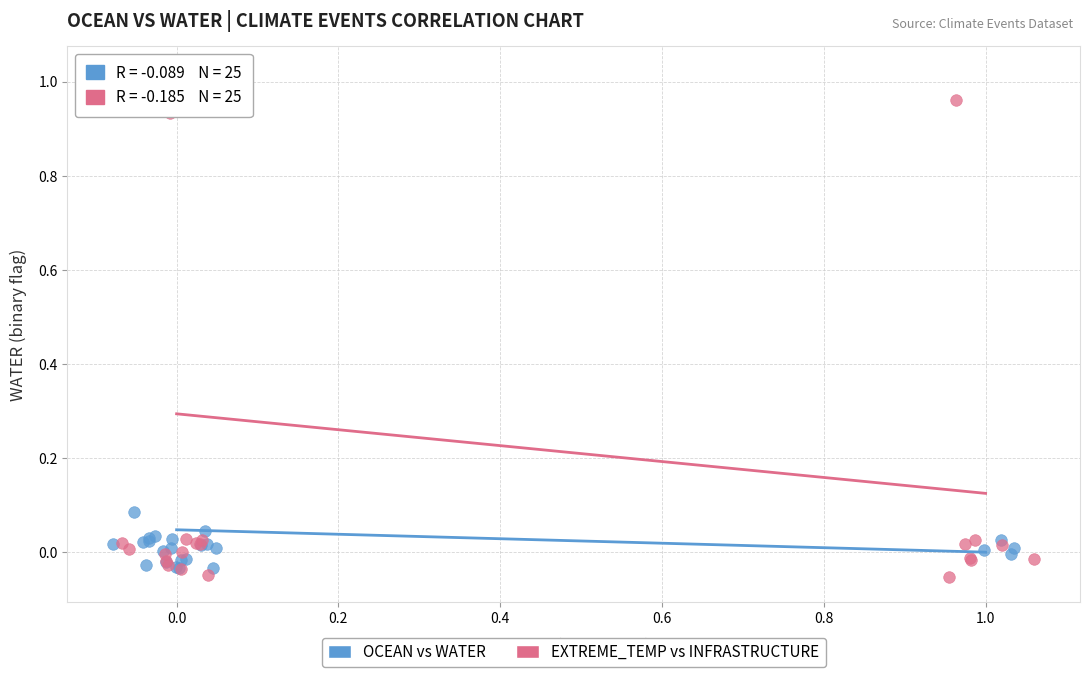

What are all the series names shown in the legend?

OCEAN vs WATER, EXTREME_TEMP vs INFRASTRUCTURE